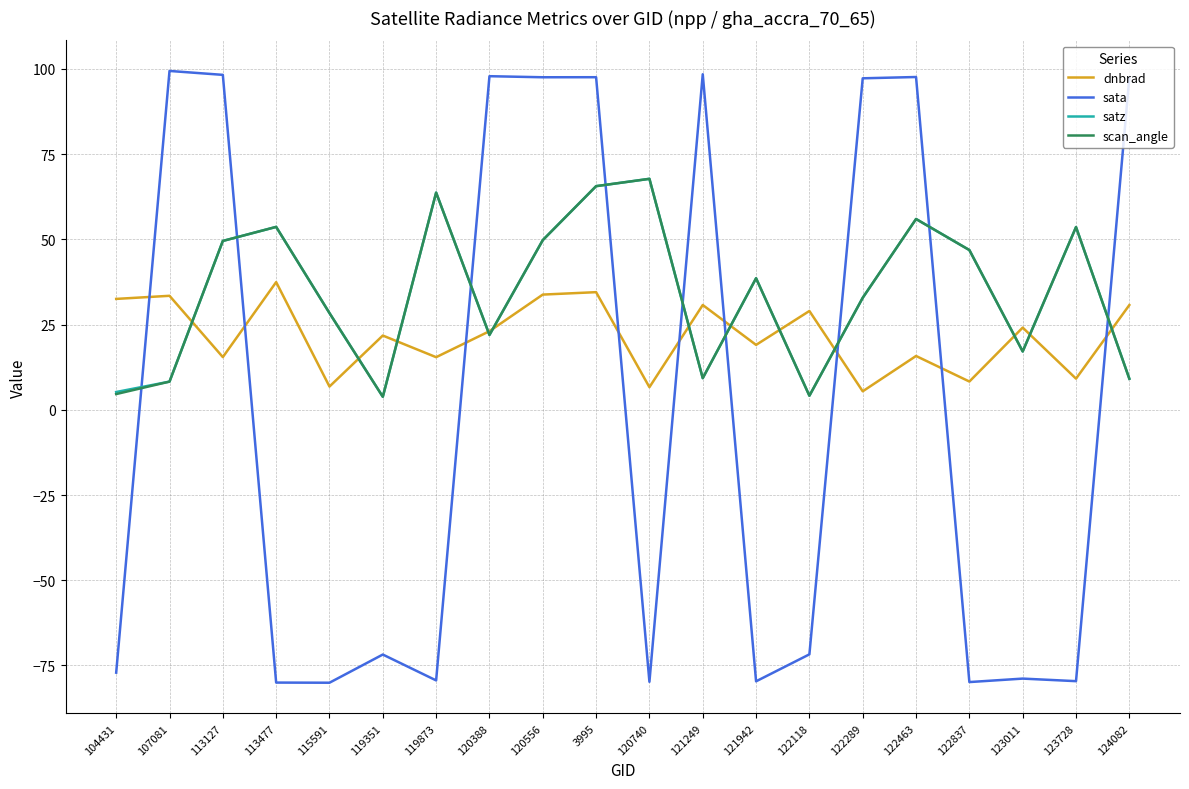

What position from the right is 120388?

13